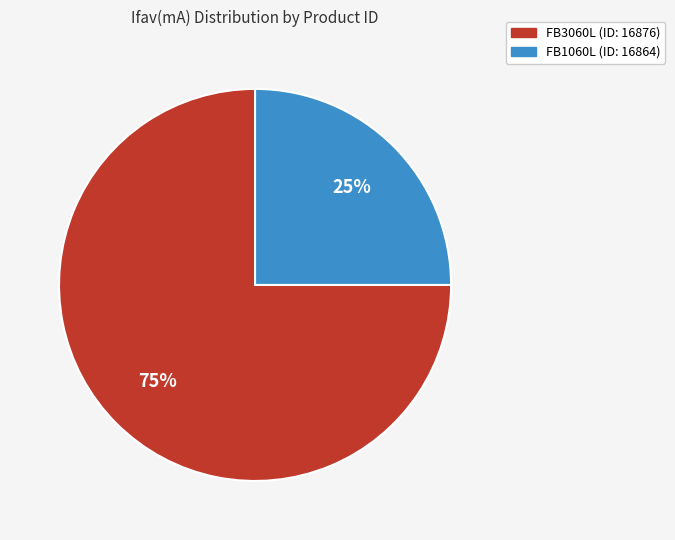

Approximately how many times larger is the value at FB3060L (ID: 16876) compared to FB1060L (ID: 16864)?

3.0